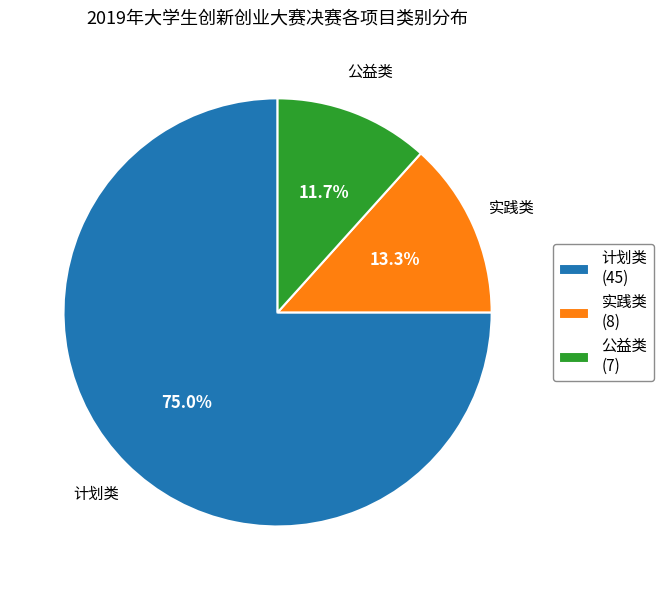

What percentage do 计划类 and 实践类 together represent?

88.3%